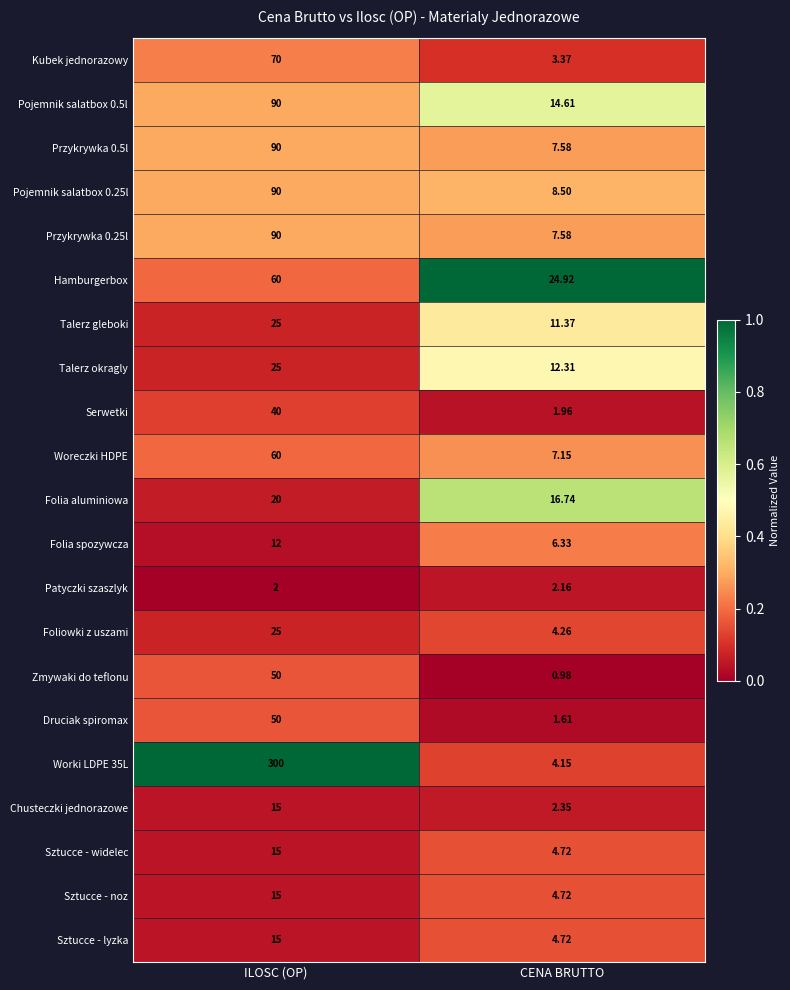

Between ILOSC (OP) and CENA BRUTTO, which series saw the biggest shift?

Worki LDPE 35L